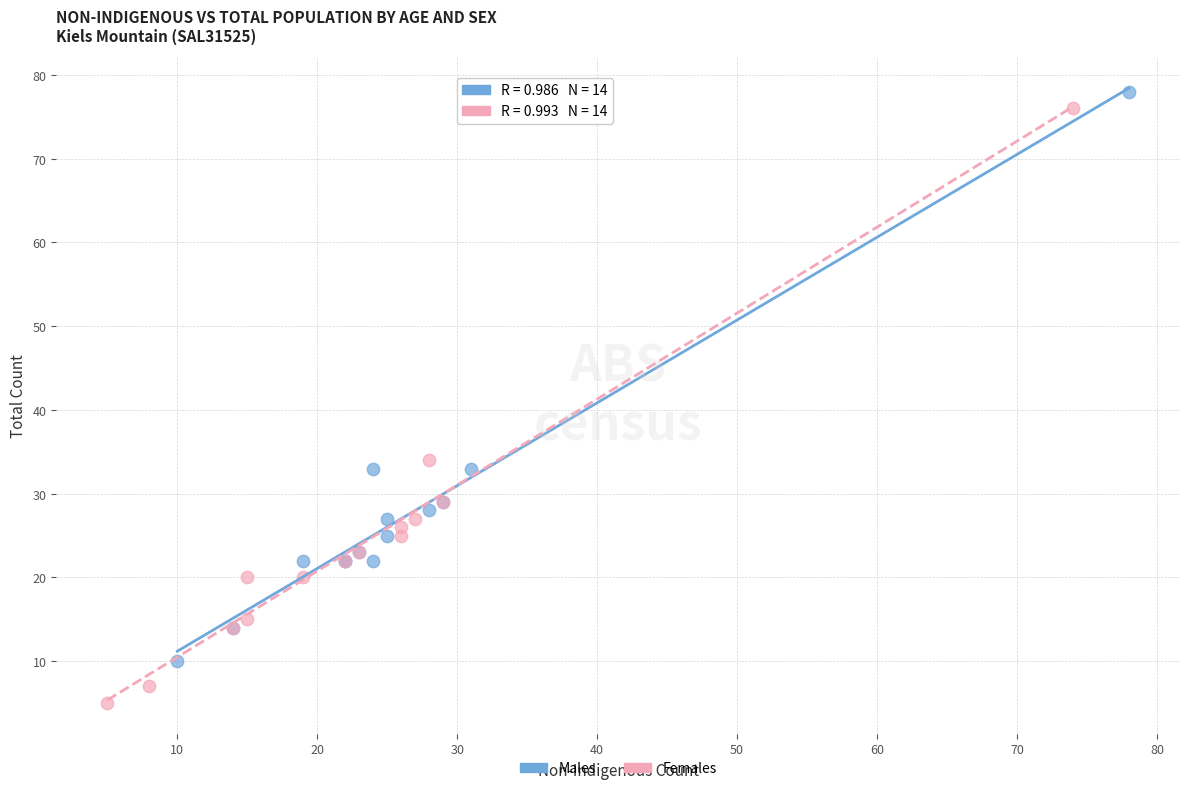

Which series contains the highest Y value?

Males